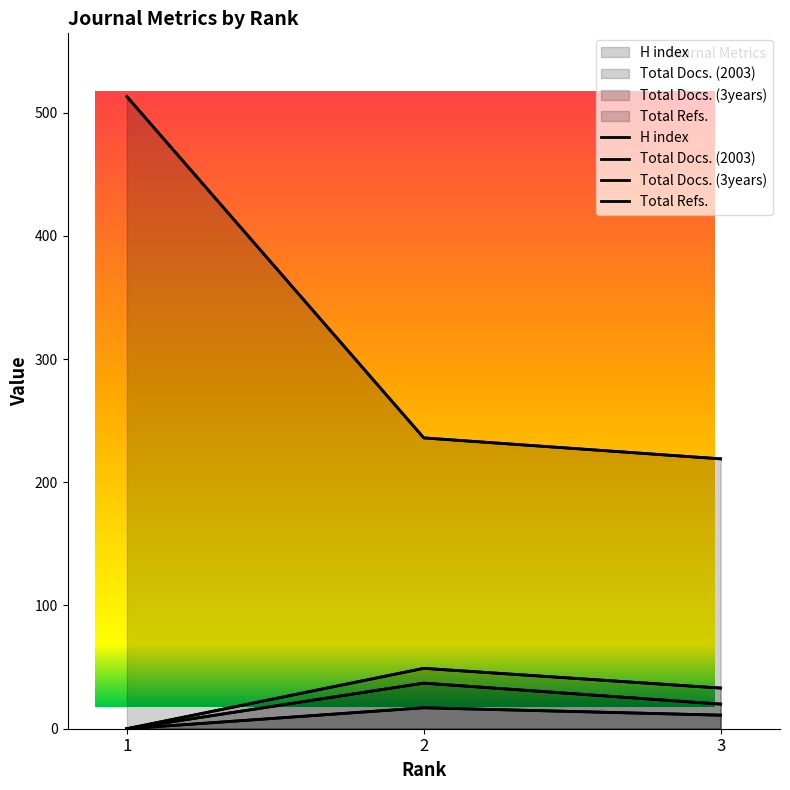

How many positive values does the Total Docs. (2003) series have?

2